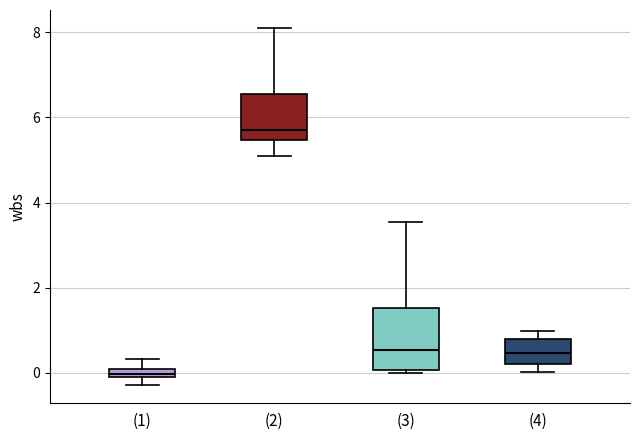

Comparing the boxes themselves (not the whiskers), which one is the tallest?

(3)